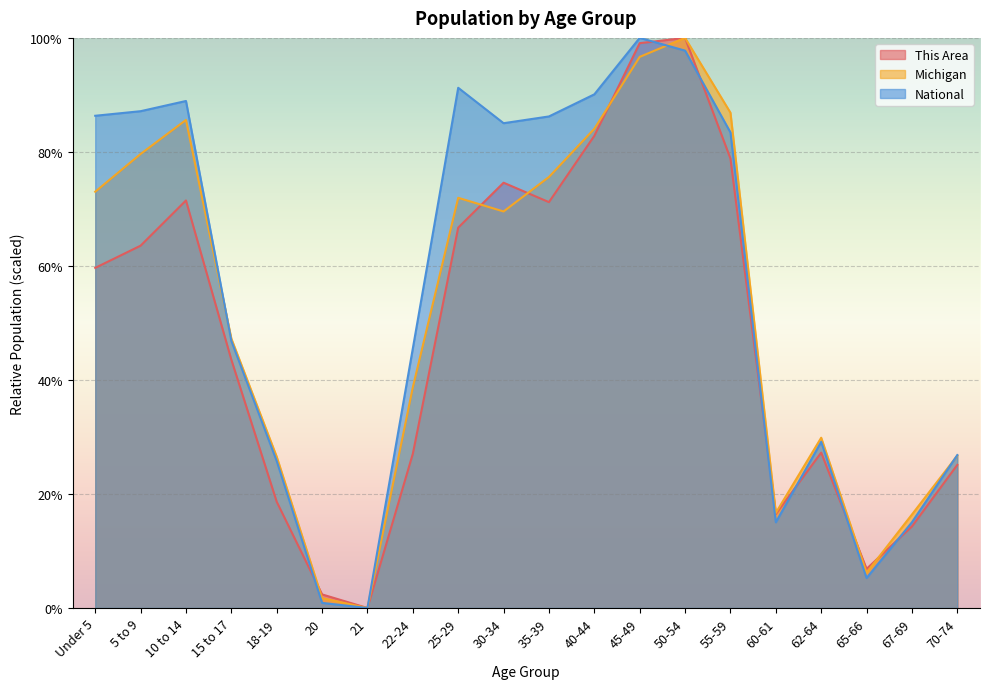

What is the total value across all series at 25-29?

229.9